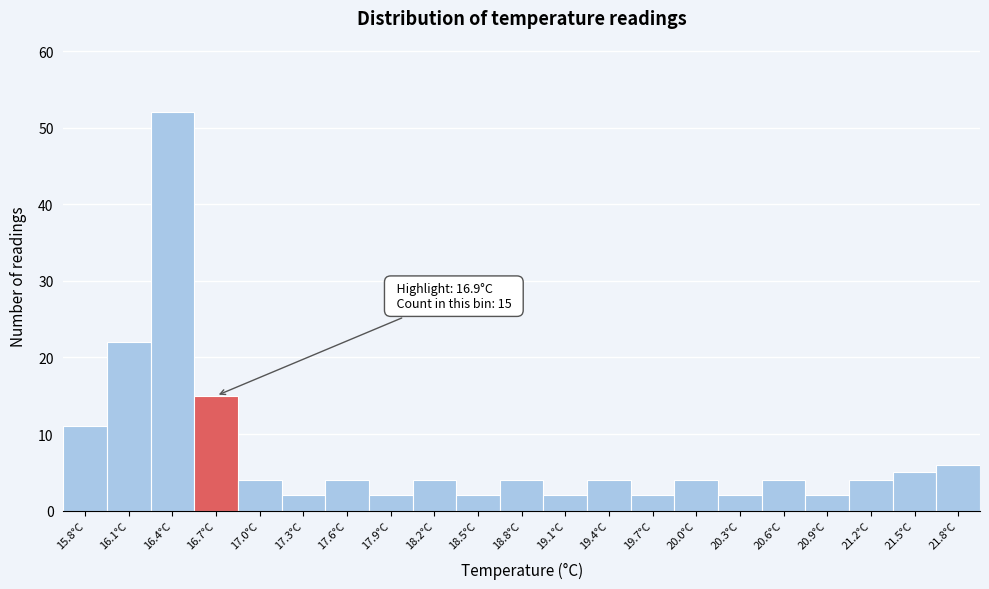

Reading left to right, what are all the values shown in this chart?

15.8°C=11	16.1°C=22	16.4°C=52	16.7°C=15	17.0°C=4	17.3°C=2	17.6°C=4	17.9°C=2	18.2°C=4	18.5°C=2	18.8°C=4	19.1°C=2	19.4°C=4	19.7°C=2	20.0°C=4	20.3°C=2	20.6°C=4	20.9°C=2	21.2°C=4	21.5°C=5	21.8°C=6